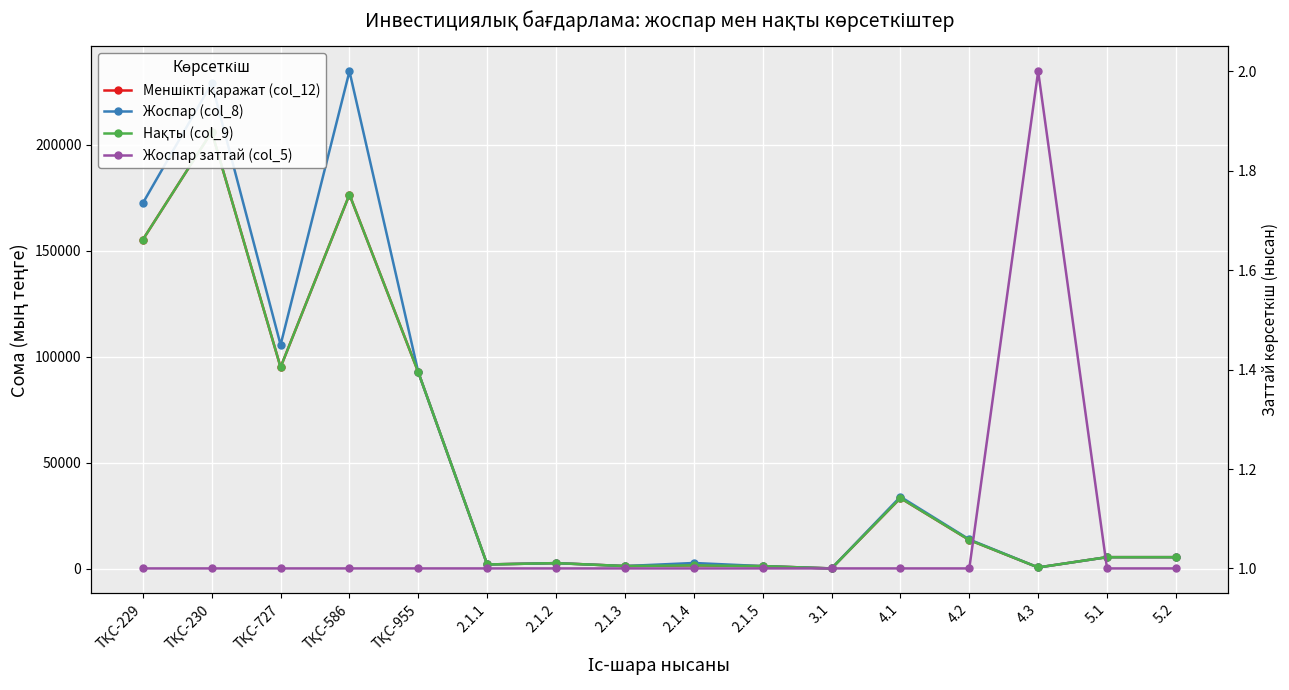

What is the smallest value displayed?

1